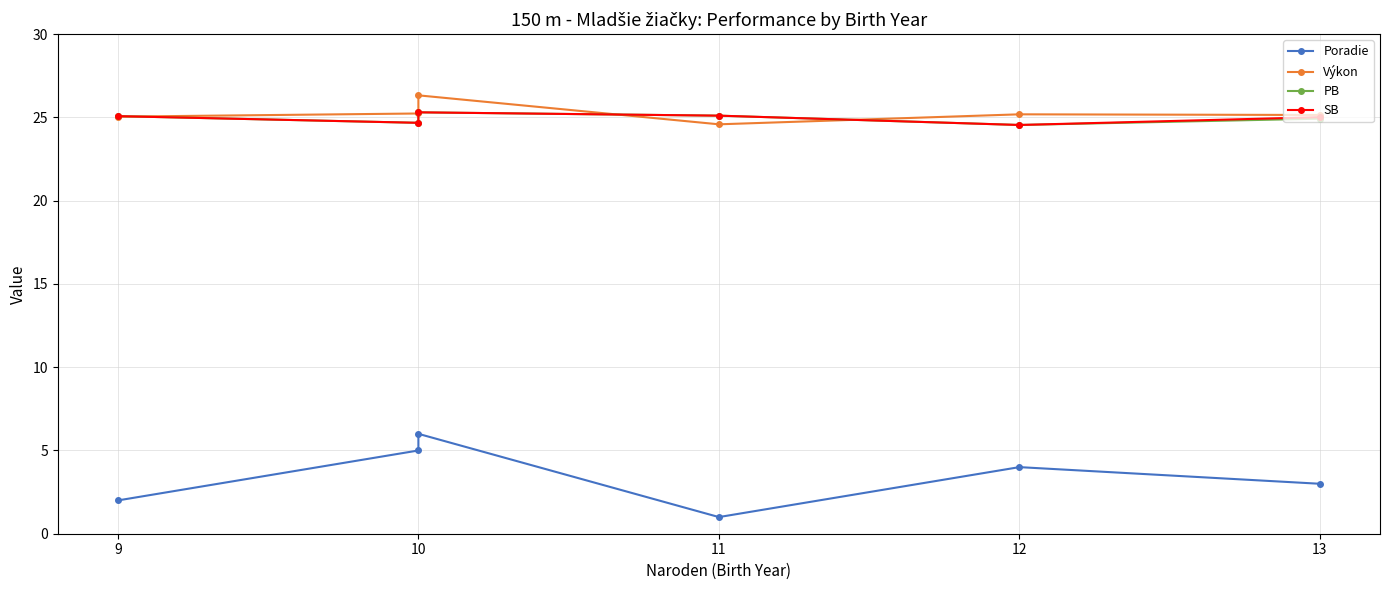

How many lines are shown in the chart?

4